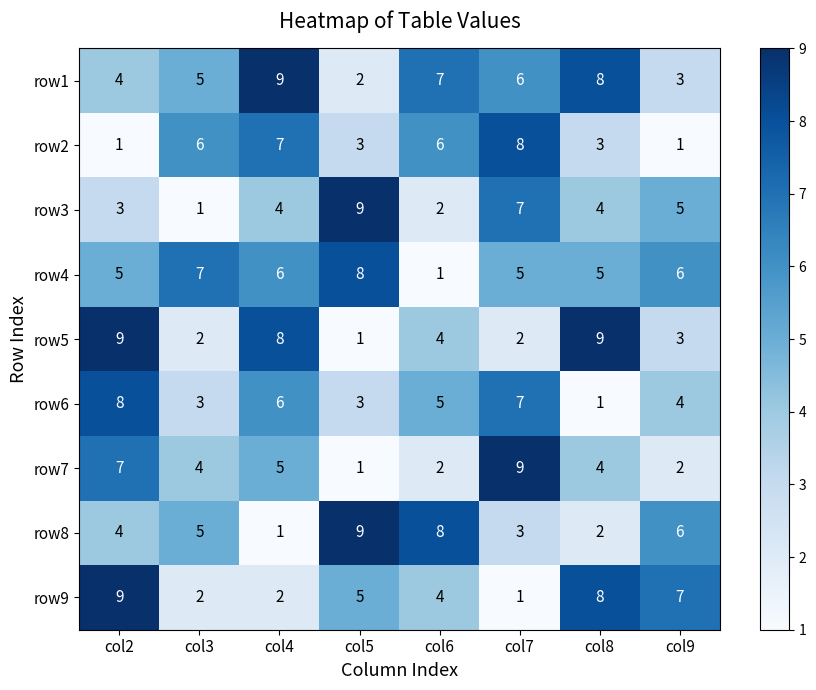

Rank the series by their maximum value, from highest to lowest.

row1, row3, row5, row7, row8, row9, row2, row4, row6